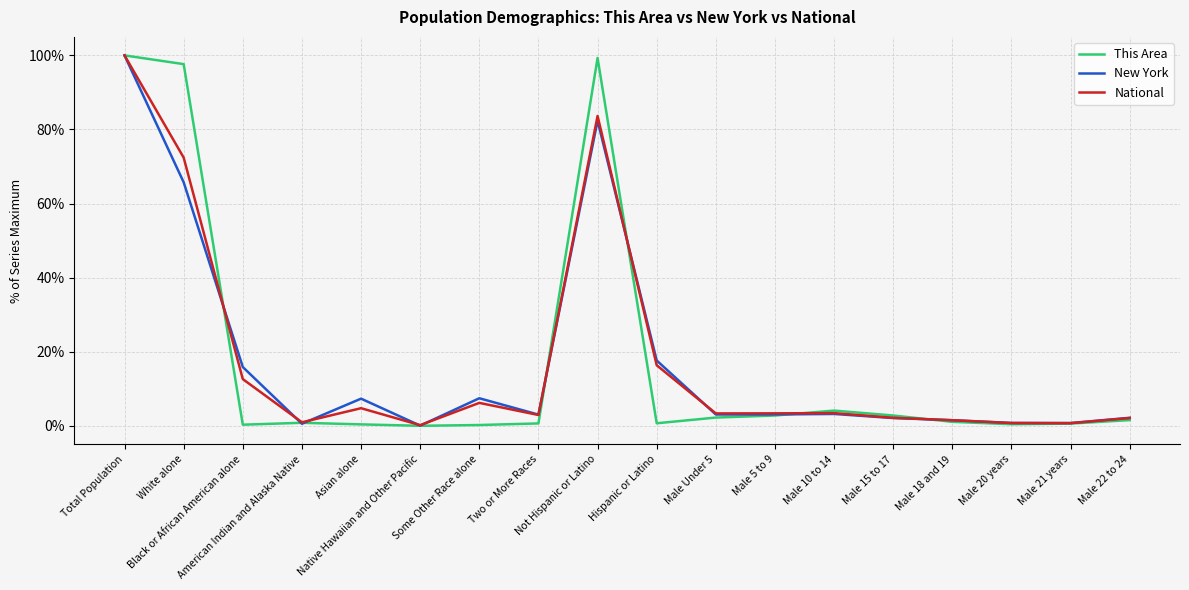

What is the highest value of the This Area series?

100.0